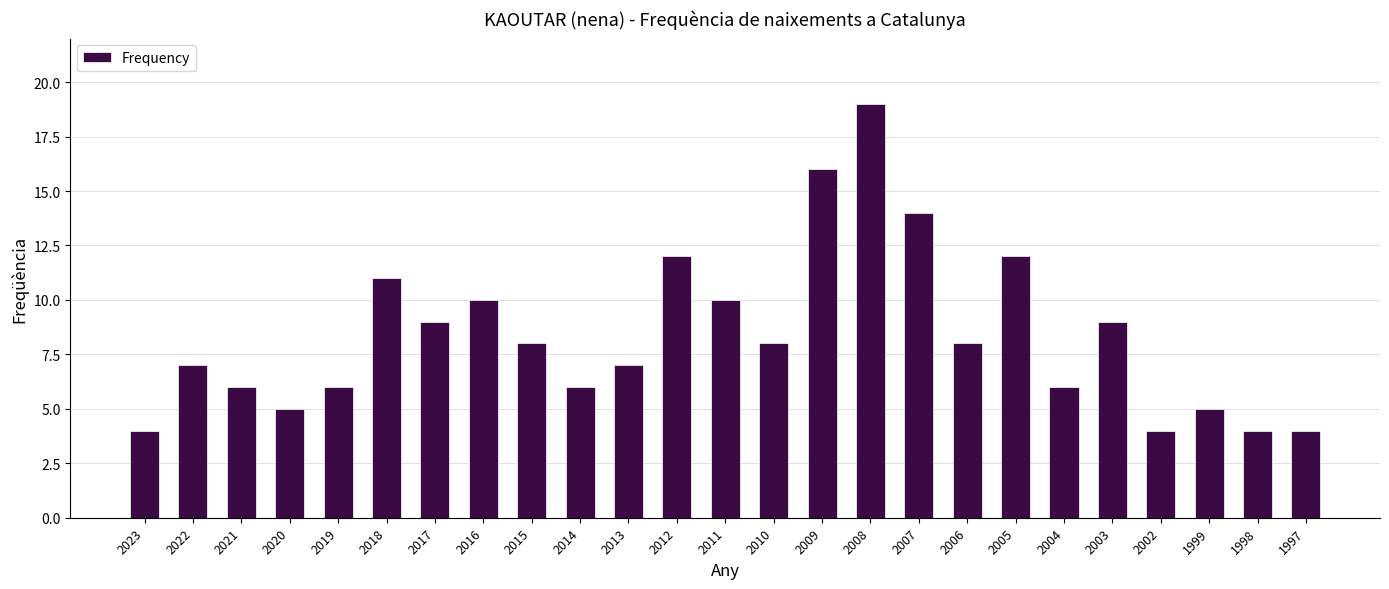

Reading right to left, transcribe all the data shown in this chart.

4	4	5	4	9	6	12	8	14	19	16	8	10	12	7	6	8	10	9	11	6	5	6	7	4